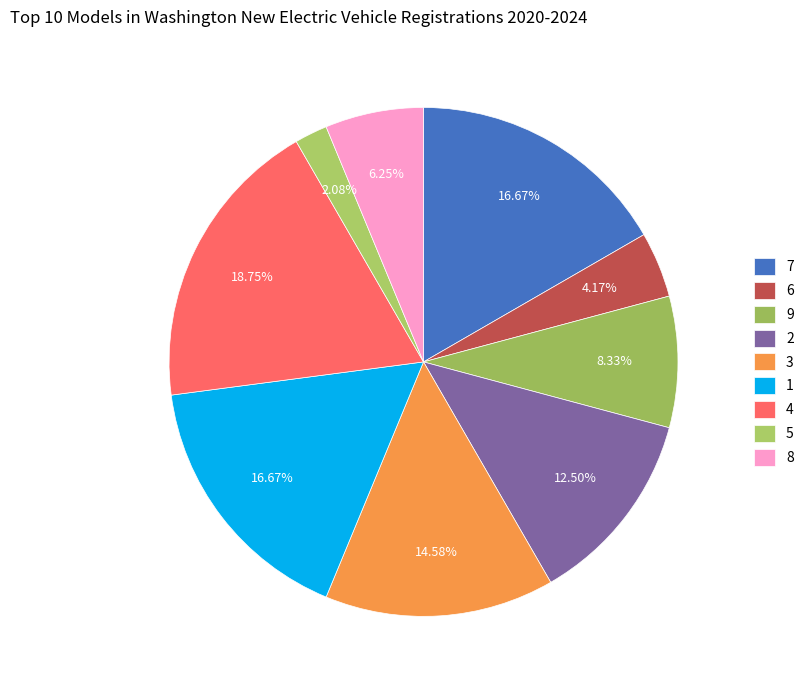

To the nearest percent, what is the difference between the 7 and 6 slice percentages?

12%